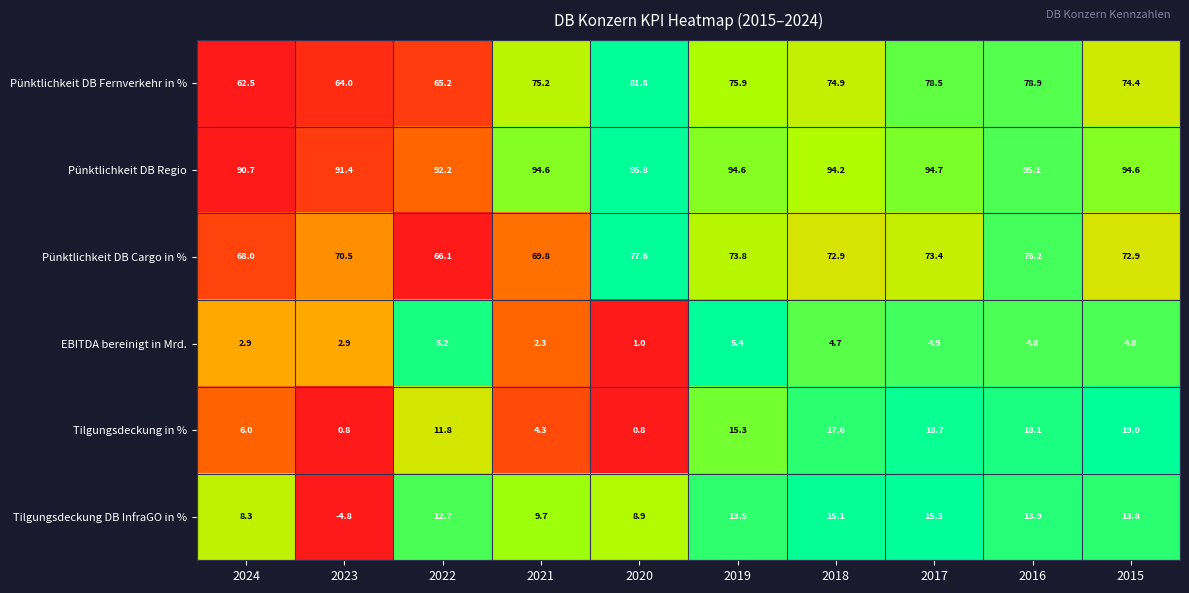

What is the total value across all series at 2024?

238.4